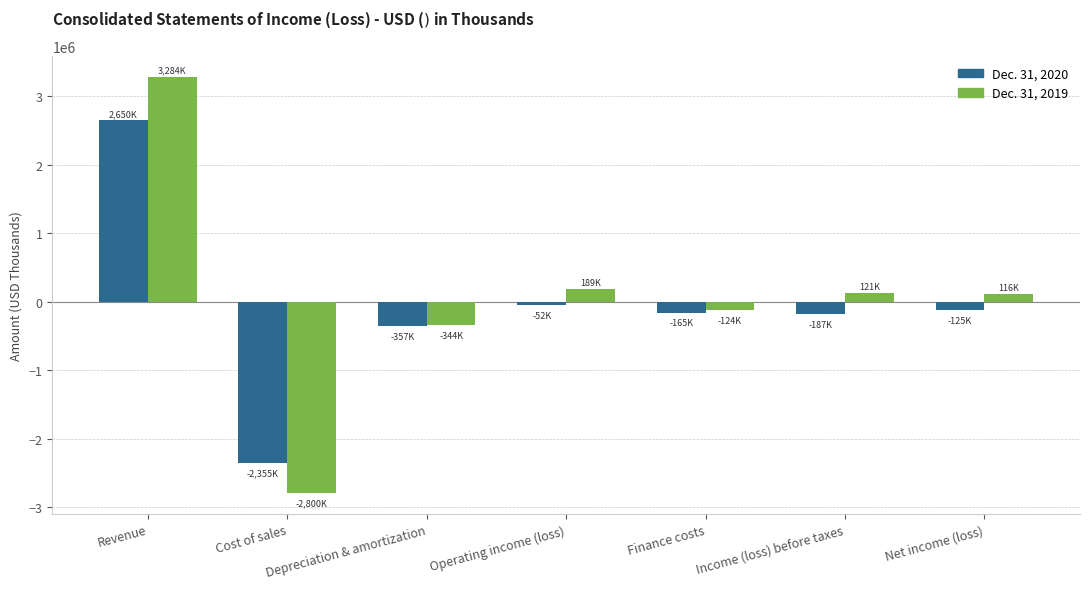

At how many categories does at least one series exceed 1711987?

1